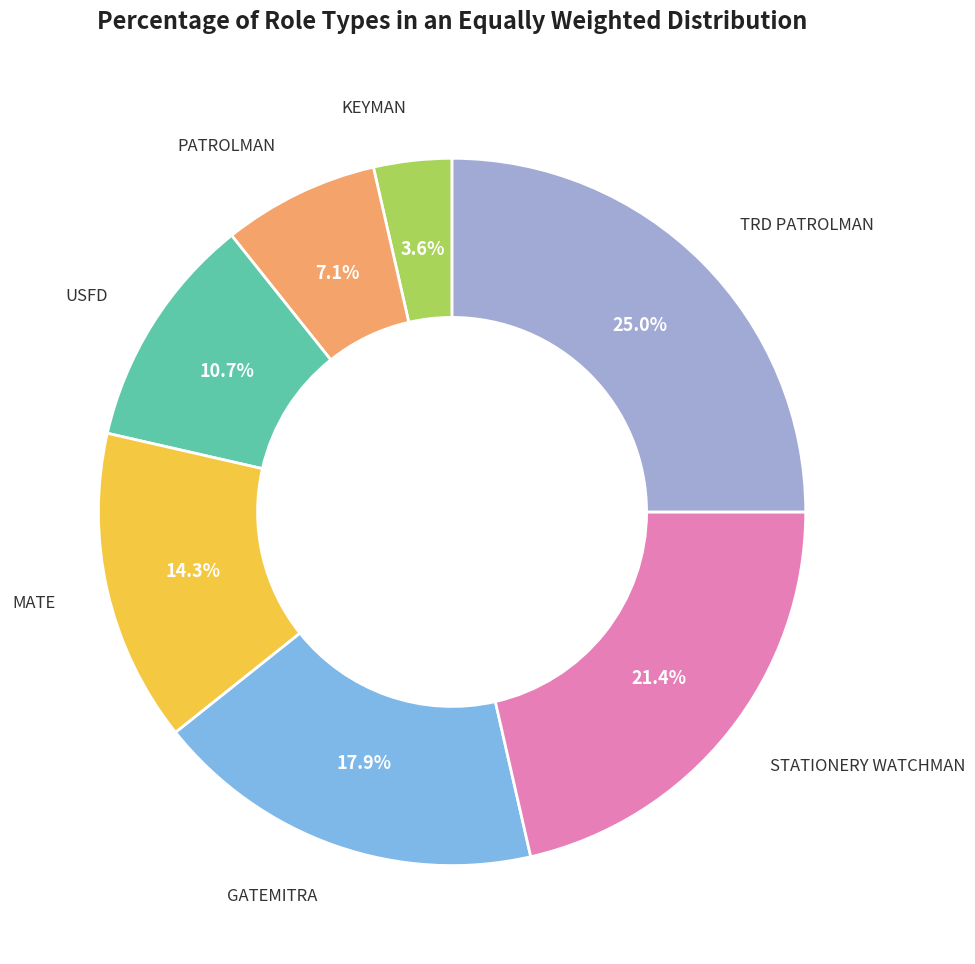

Is there any slice that represents more than half of the pie?

No